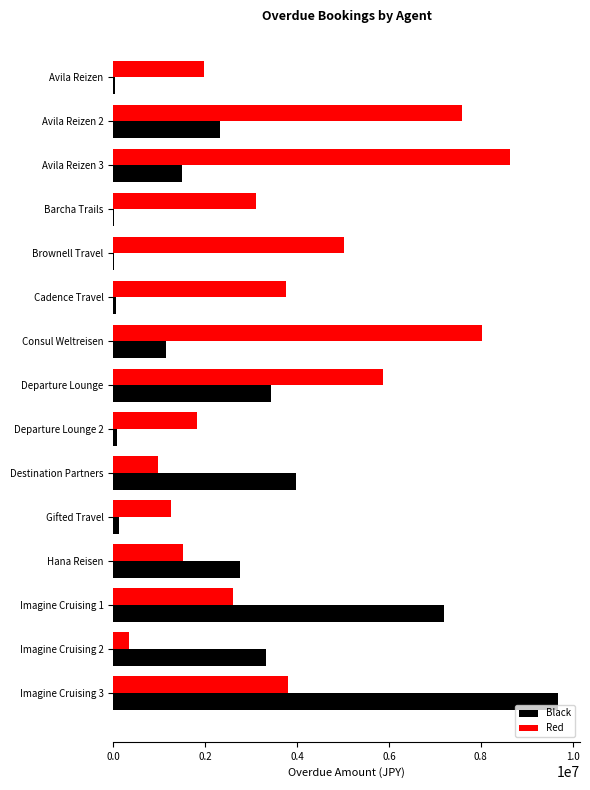

The Black series shows 785495 at Consul Weltreisen. True or false?

False